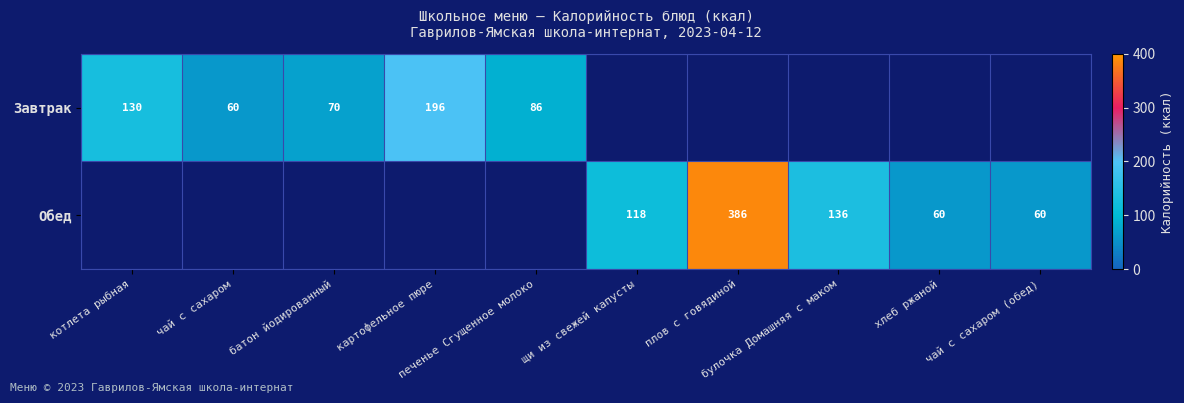

Is it true that Завтрак equals 93.8 at чай с сахаром?

False